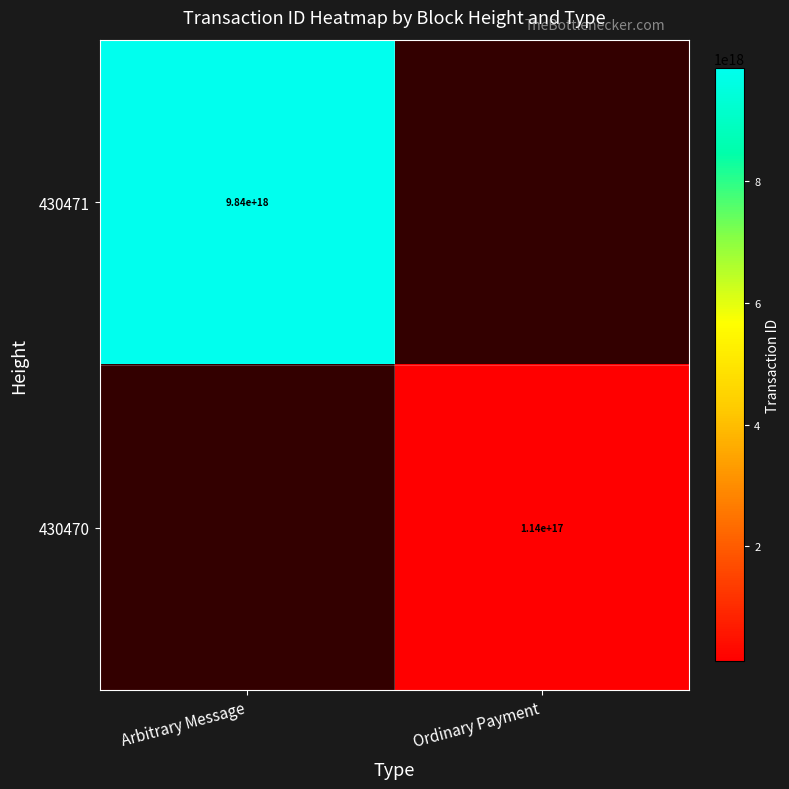

Is the value of 430470 at Ordinary Payment greater than the value of 430471 at Arbitrary Message?

No